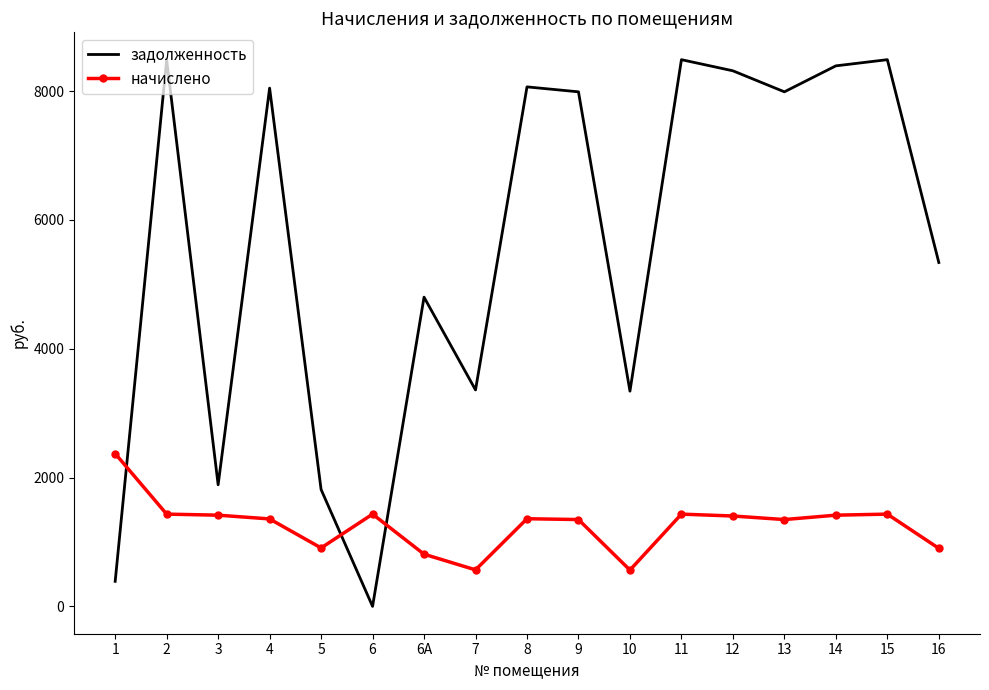

Between 2 and 5, which series saw the biggest shift?

задолженность